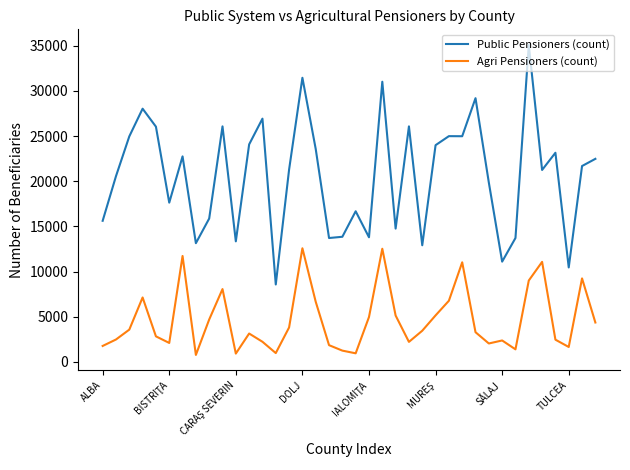

True or false: Public Pensioners (count) and Agri Pensioners (count) cross at least once.

False